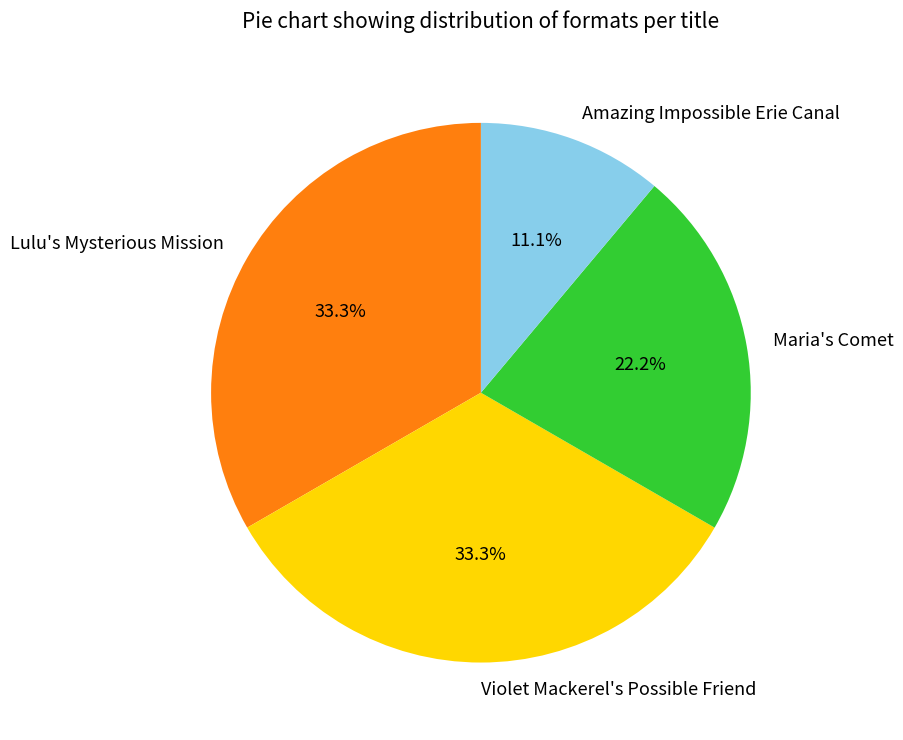

How much of the chart is everything except Maria's Comet?

77.8%